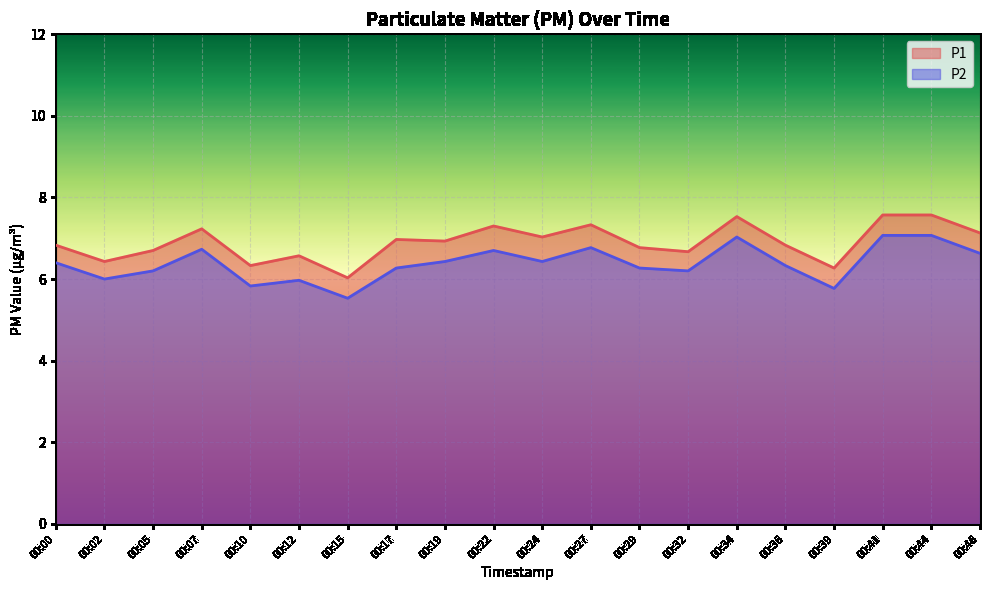

What is the lowest value of the P2 series?

5.5